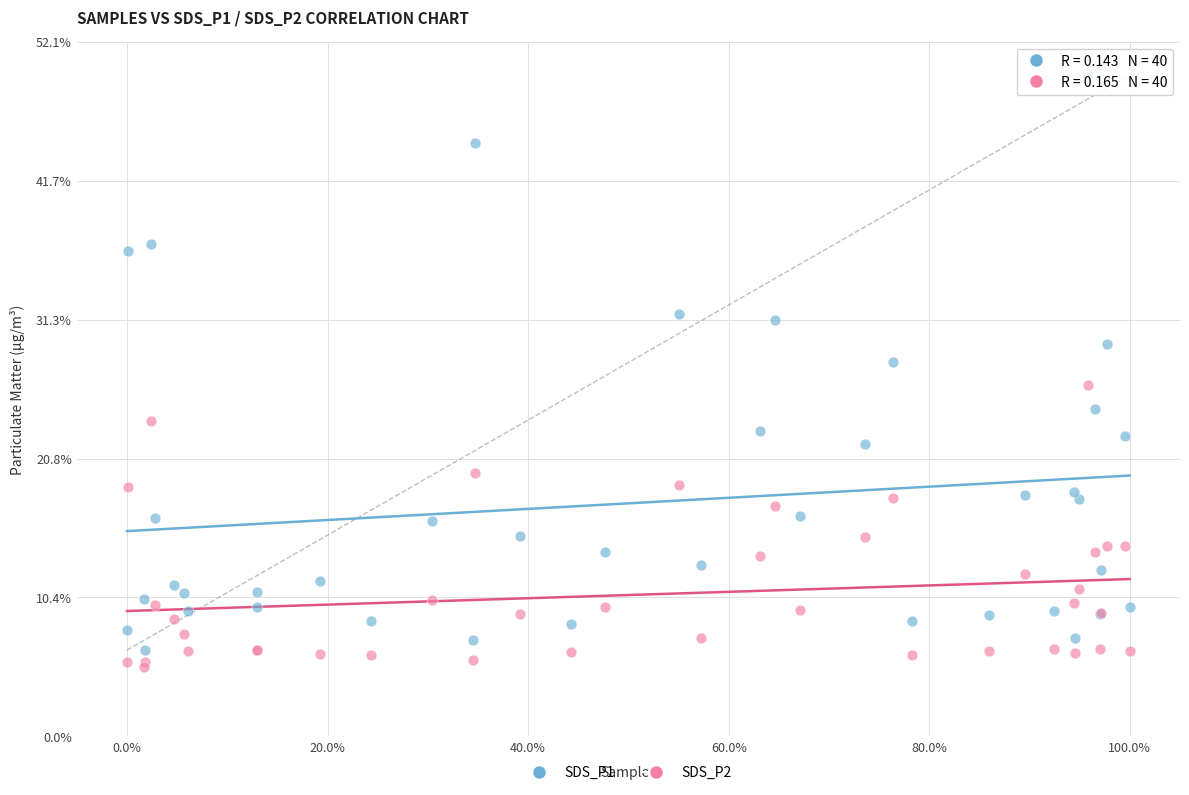

Which series has the widest spread of Y values?

SDS_P1